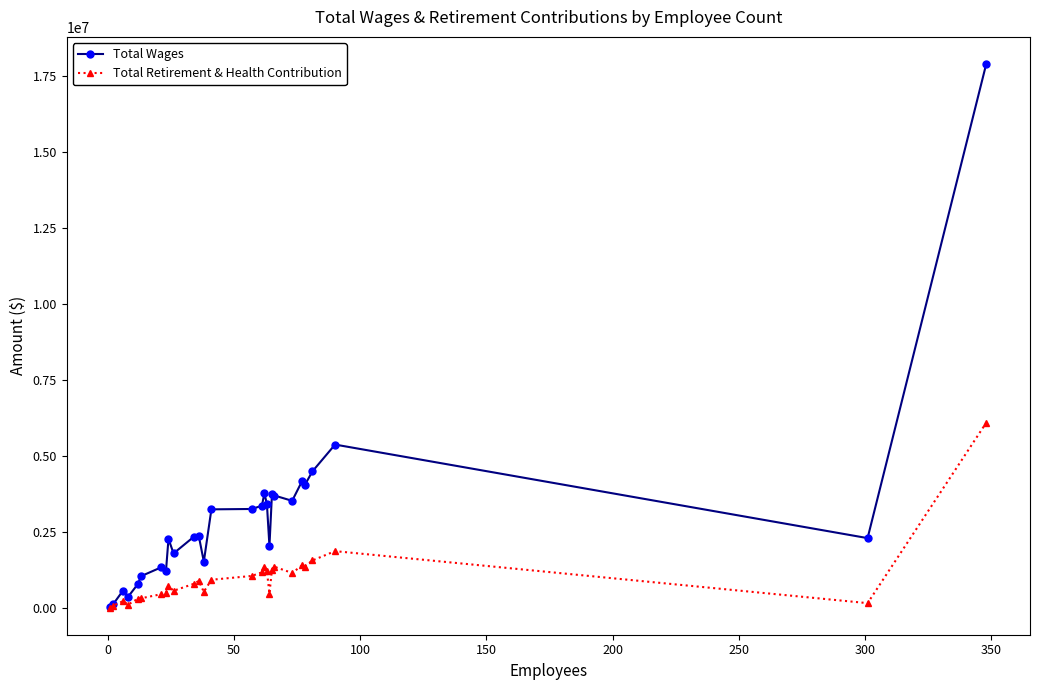

Does the chart display data point markers on the line(s)?

Yes